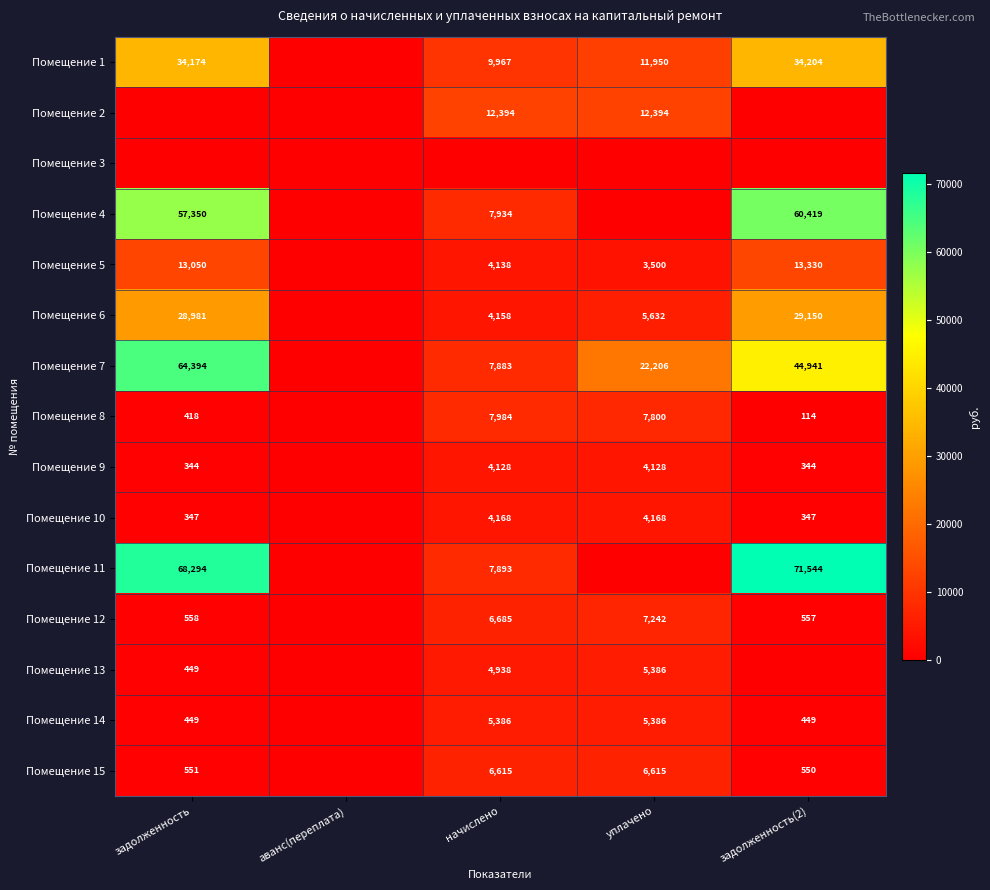

The Помещение 6 series shows 29150 at задолженность(2). True or false?

True